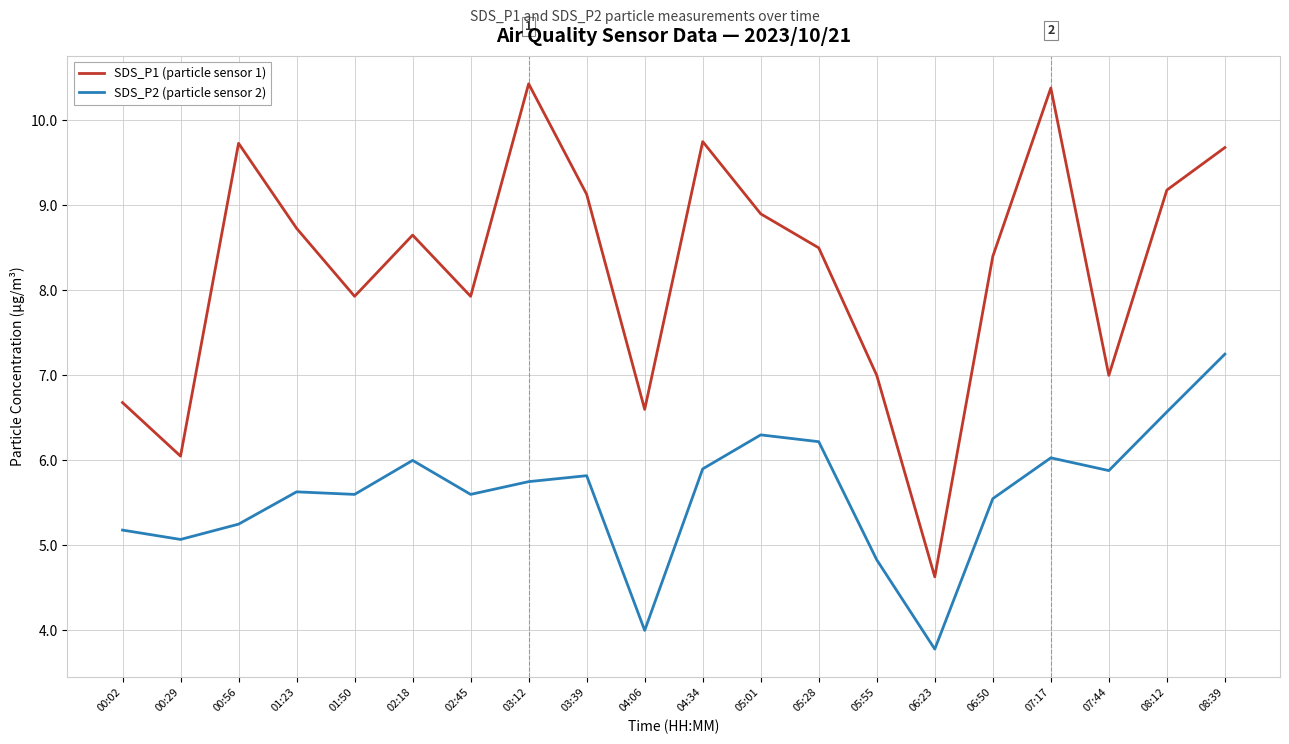

What is the difference between the highest and lowest values at 00:02?

1.5